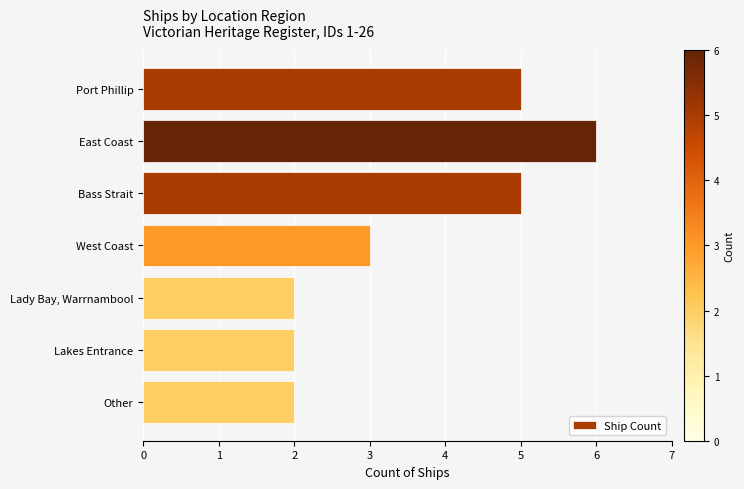

How many values are below 3?

3